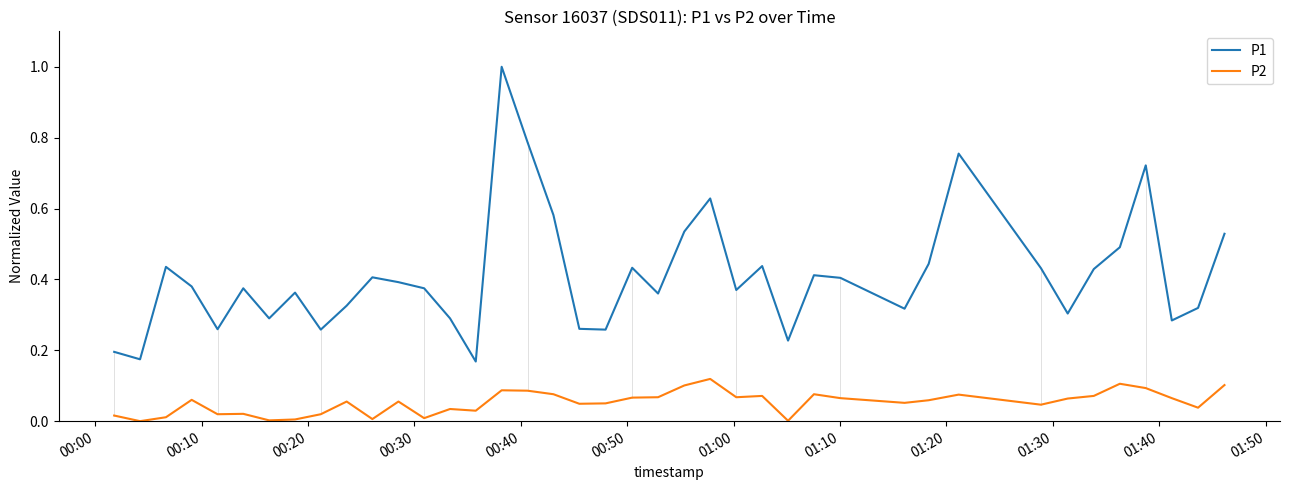

Which series has the largest range (max minus min)?

P1